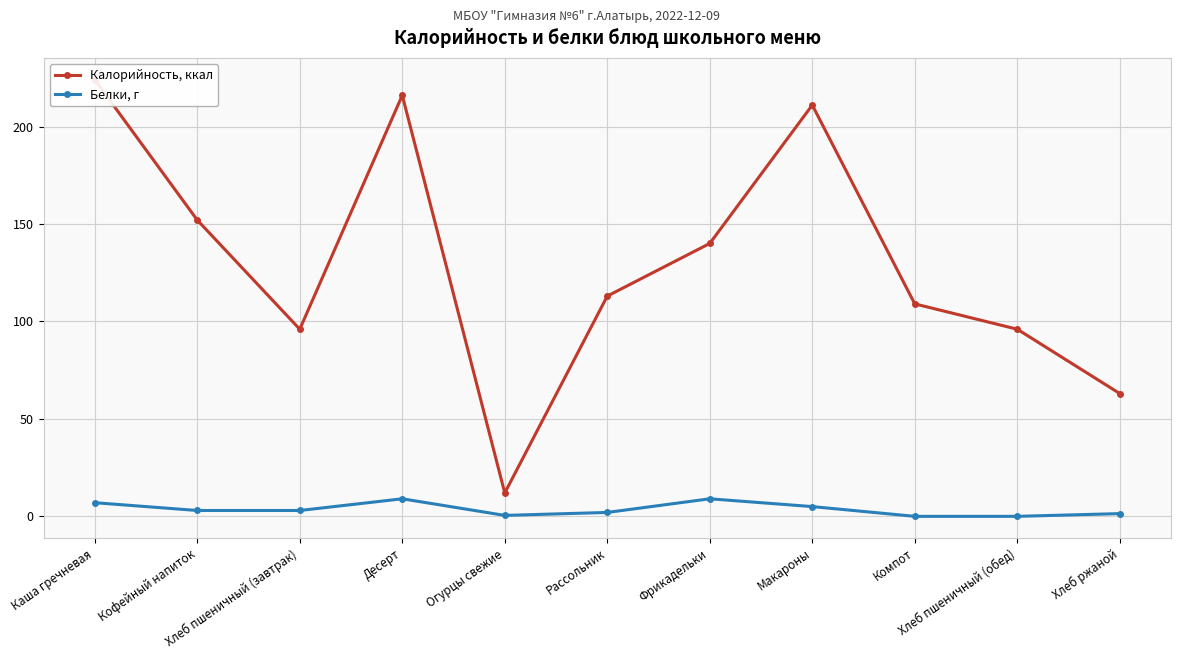

The value of Калорийность, ккал at Рассольник is 113.0. True or false?

True